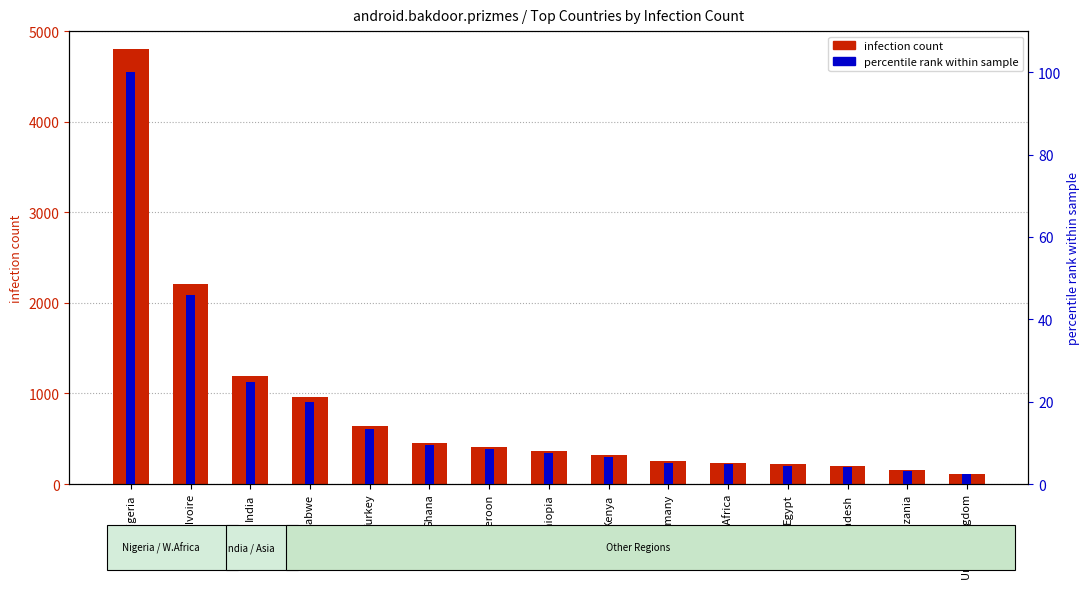

List the labels in order of percentile rank within sample value, smallest first.

United Kingdom, Tanzania, Bangladesh, Egypt, South Africa, Germany, Kenya, Ethiopia, Cameroon, Ghana, Turkey, Zimbabwe, India, Cote D Ivoire, Nigeria